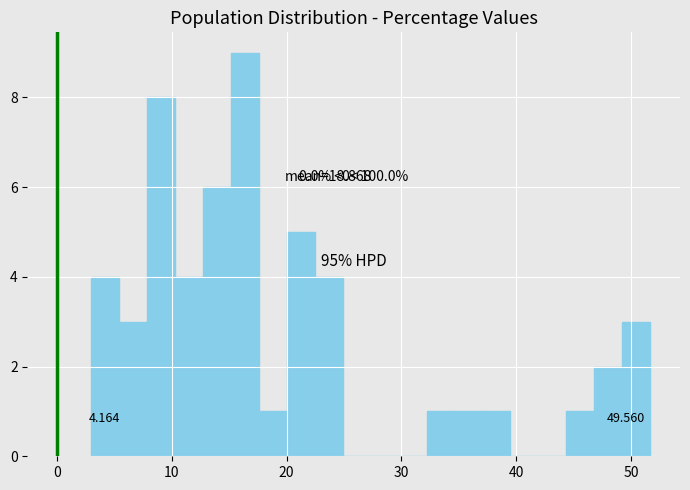

Around what value on the x-axis is the tallest bar? Give the approximate position of its centre, as read against the axis.

16